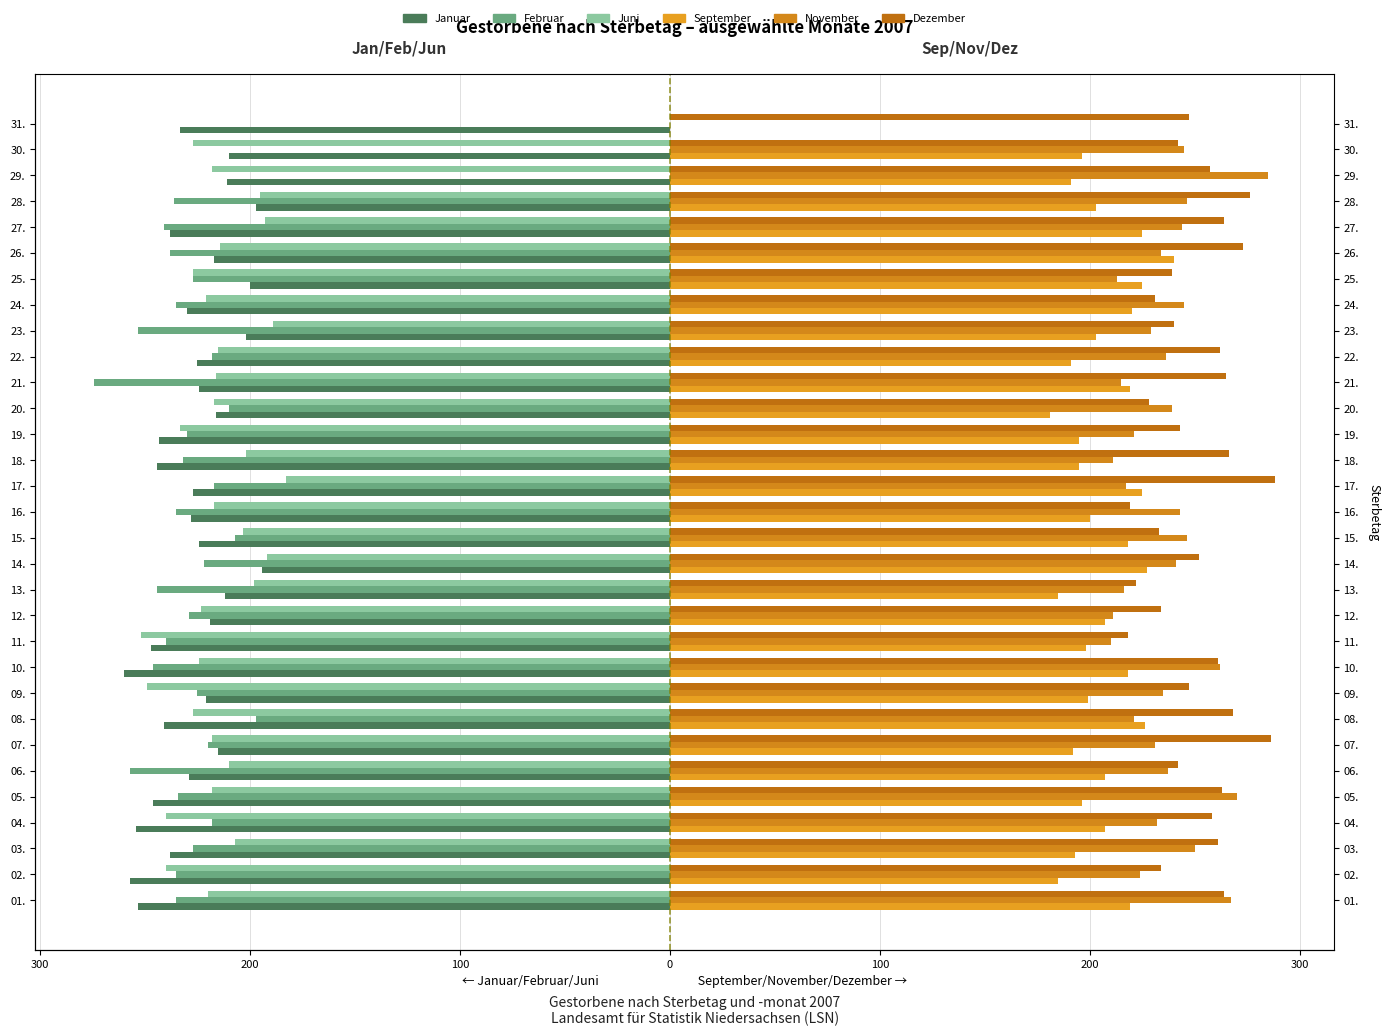

Reading left to right, transcribe all the data shown in this chart.

Januar: -253	-257	-238	-254	-246	-229	-215	-241	-221	-260	-247	-219	-212	-194	-224	-228	-227	-244	-243	-216	-224	-225	-202	-230	-200	-217	-238	-197	-211	-210	-233
Februar: -235	-235	-227	-218	-234	-257	-220	-197	-225	-246	-240	-229	-244	-222	-207	-235	-217	-232	-230	-210	-274	-218	-253	-235	-227	-238	-241	-236	0	0	0
Juni: -220	-240	-207	-240	-218	-210	-218	-227	-249	-224	-252	-223	-198	-192	-203	-217	-183	-202	-233	-217	-216	-215	-189	-221	-227	-214	-193	-195	-218	-227	0
September: 219	185	193	207	196	207	192	226	199	218	198	207	185	227	218	200	225	195	195	181	219	191	203	220	225	240	225	203	191	196	0
November: 267	224	250	232	270	237	231	221	235	262	210	211	216	241	246	243	217	211	221	239	215	236	229	245	213	234	244	246	285	245	0
Dezember: 264	234	261	258	263	242	286	268	247	261	218	234	222	252	233	219	288	266	243	228	265	262	240	231	239	273	264	276	257	242	247